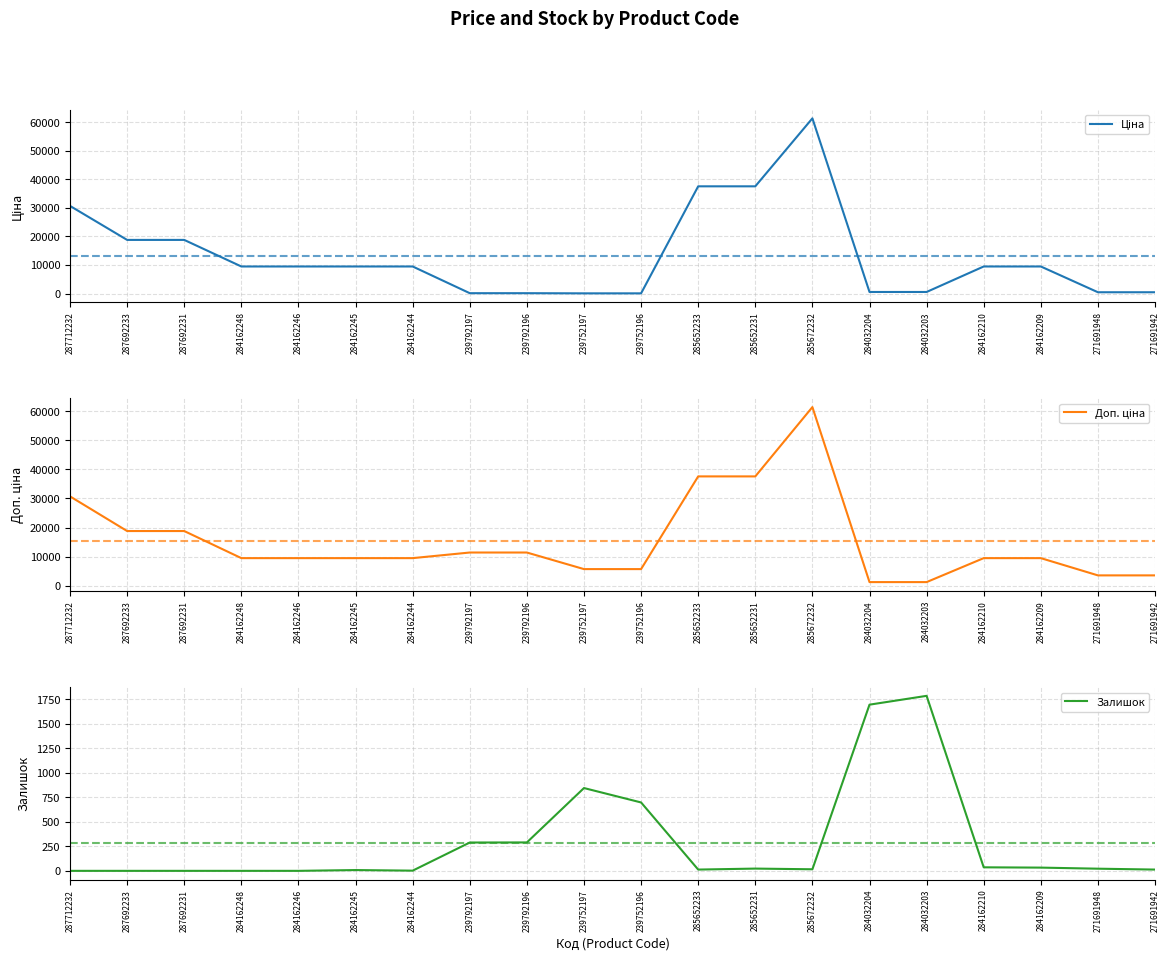

What is the spread (max minus min) of values at 285672232?

61418.3